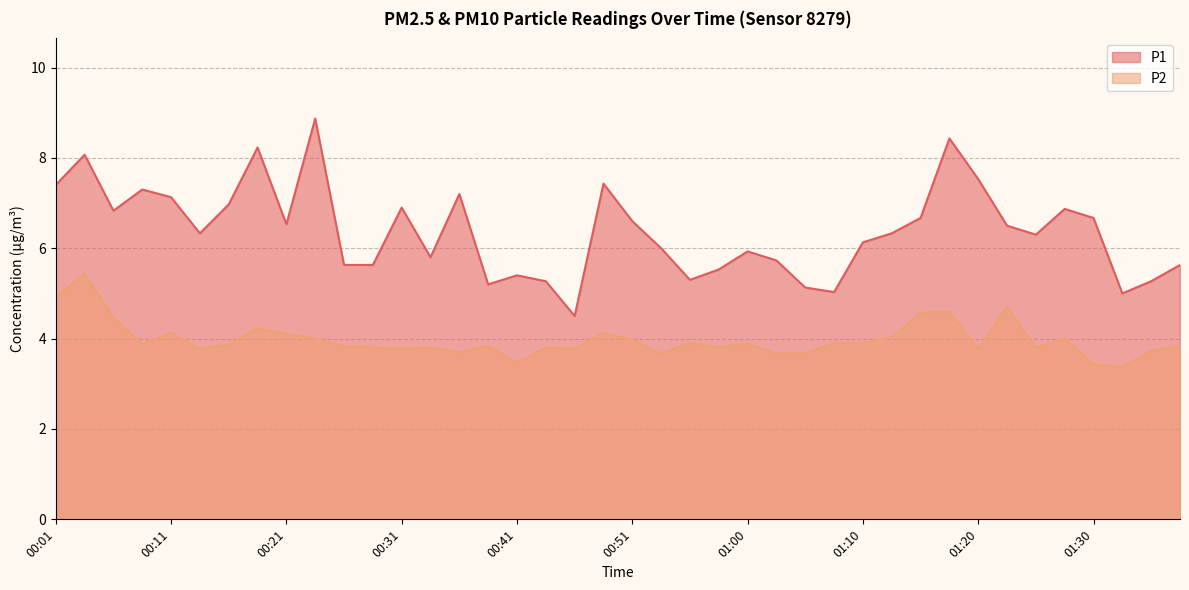

How many categories are shown in the chart?

40